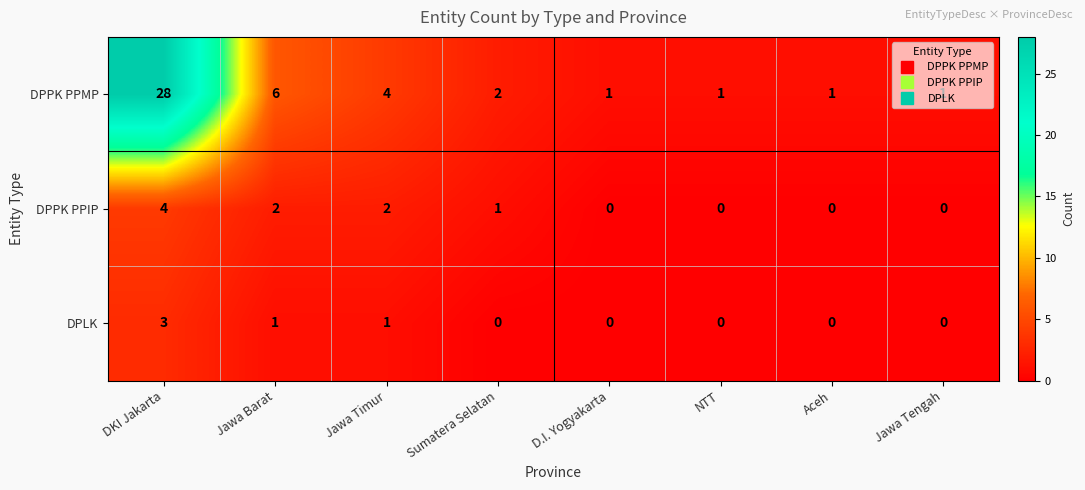

What is the total value across all series at Jawa Timur?

7